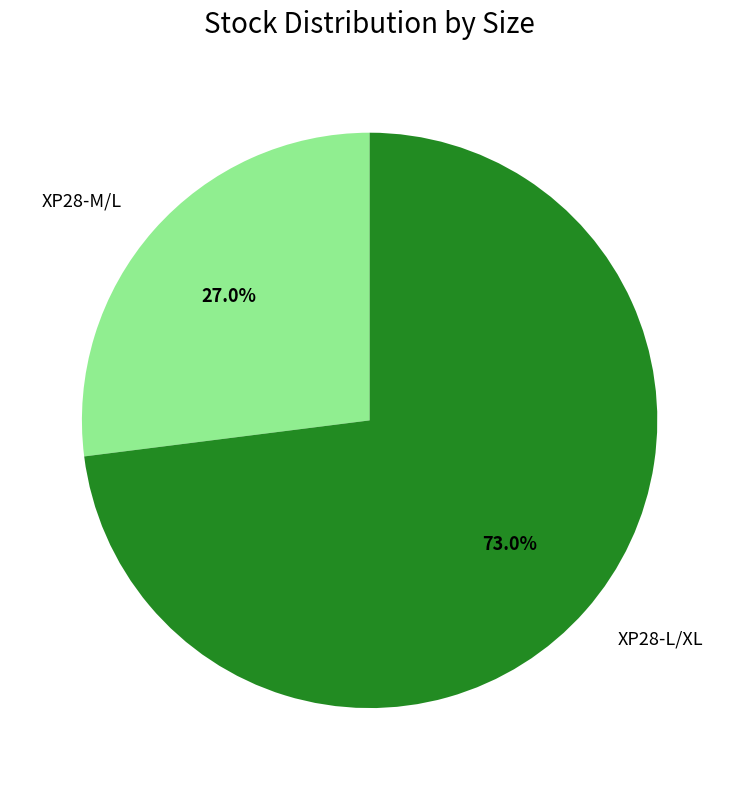

Is it true that XP28-M/L is 16% of the pie?

False